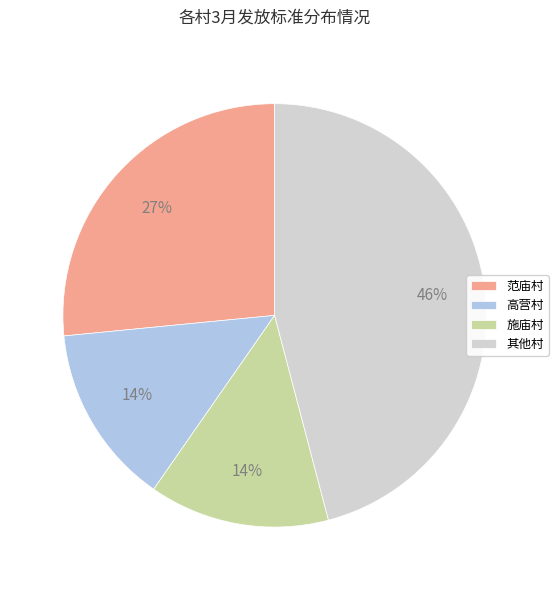

Which has a higher value, 高营村 or 其他村?

其他村